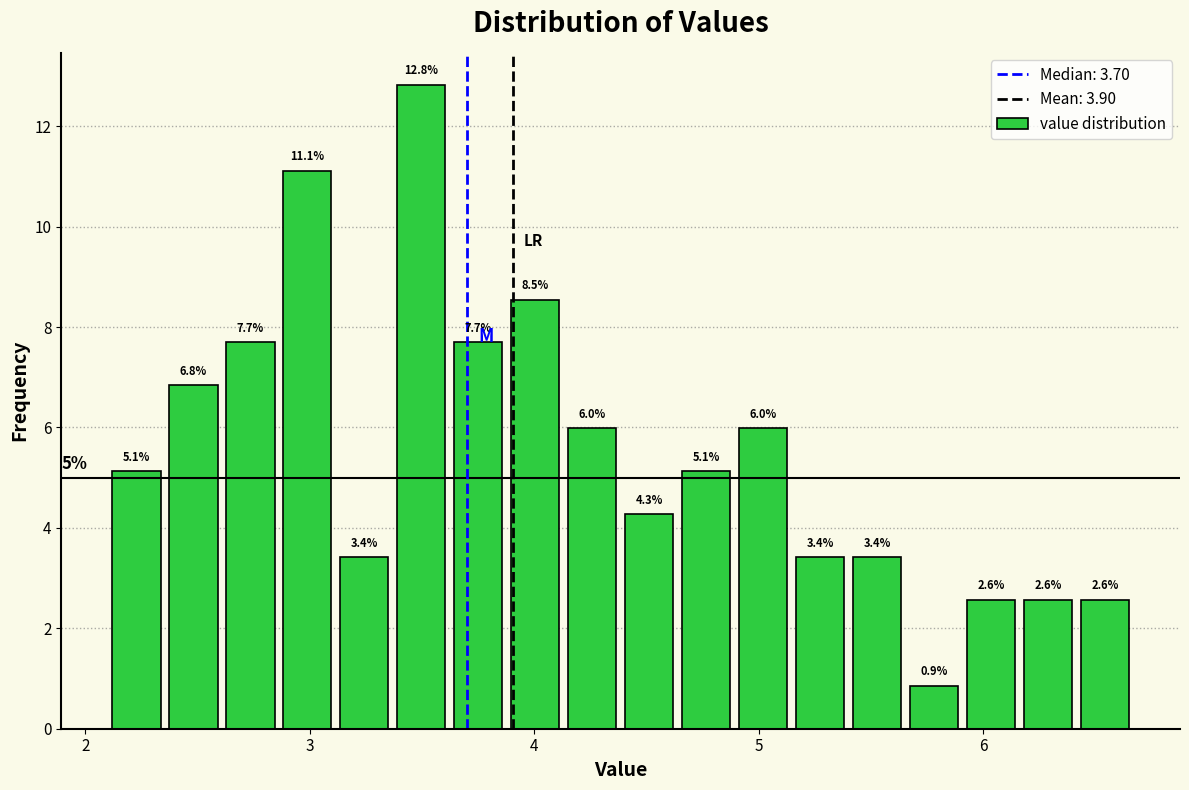

Around what value on the x-axis is the tallest bar? Give the approximate position of its centre, as read against the axis.

3.5